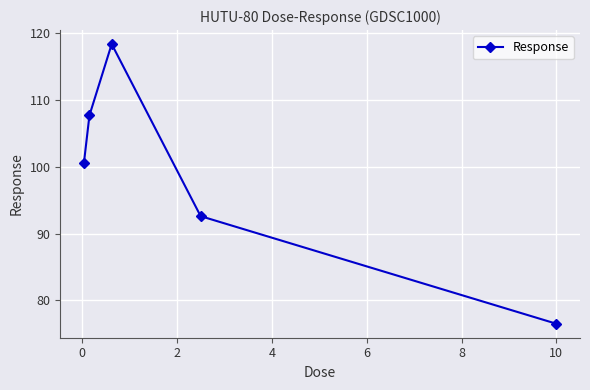

What is the smallest value displayed?

76.5